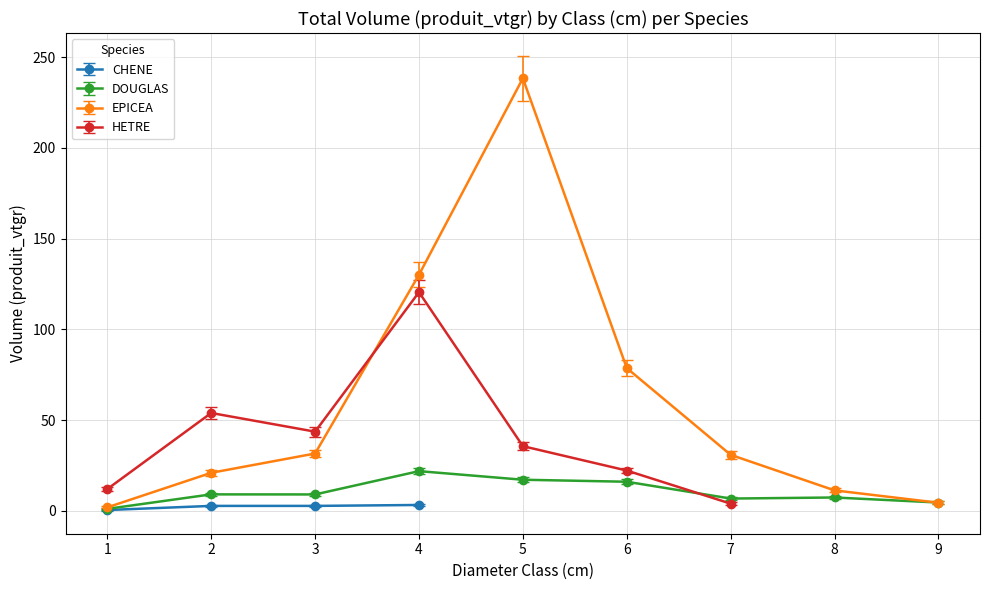

Is it true that EPICEA equals 4.4 at 9?

True